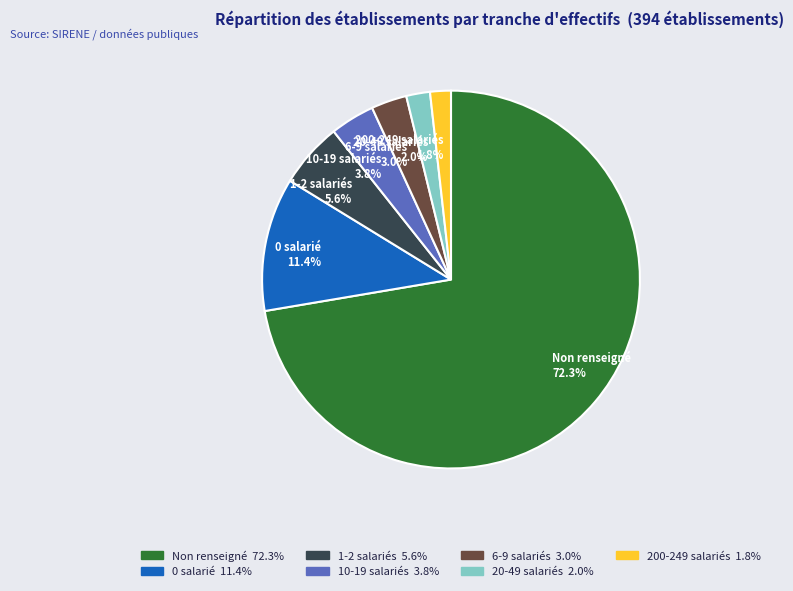

Between Non renseigné 72.3% and 10-19 salariés 3.8%, which is larger?

Non renseigné 72.3%